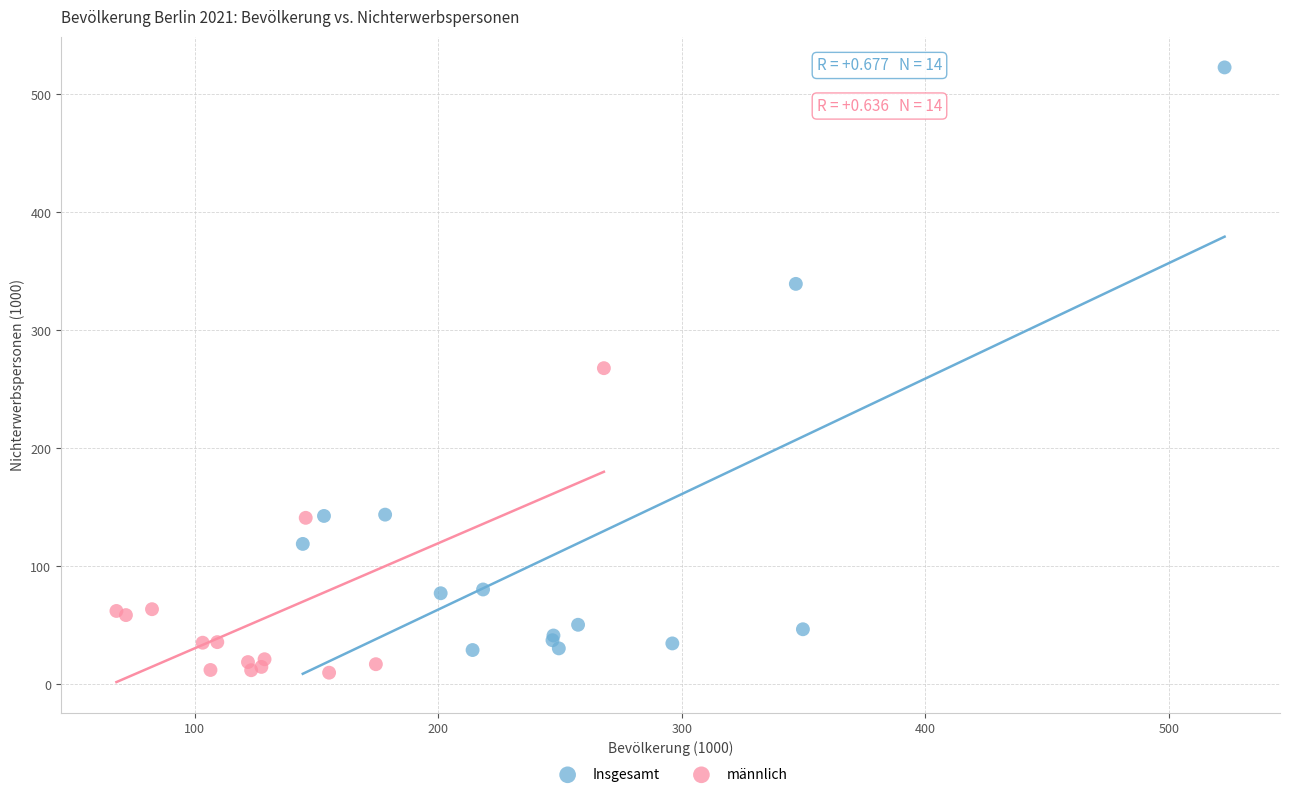

Which series contains the highest Y value?

Insgesamt